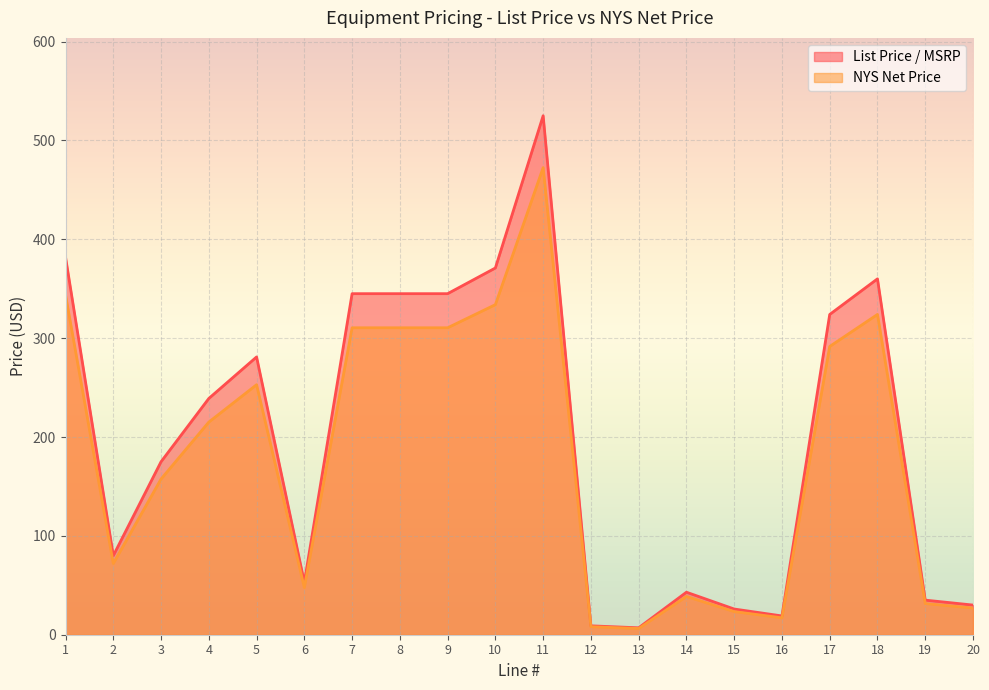

How many interior local peaks does the NYS Net Price series have?

4